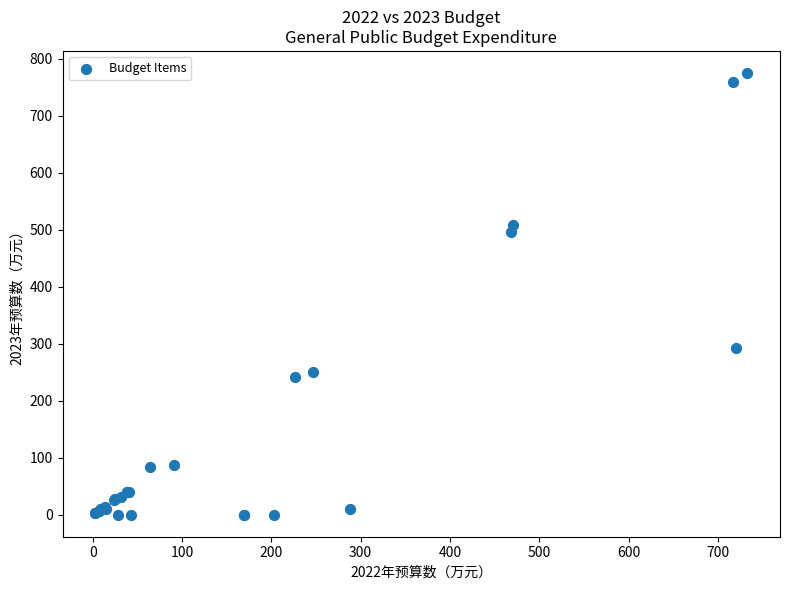

What Y value in the scatter plot is closest to 387?

291.9